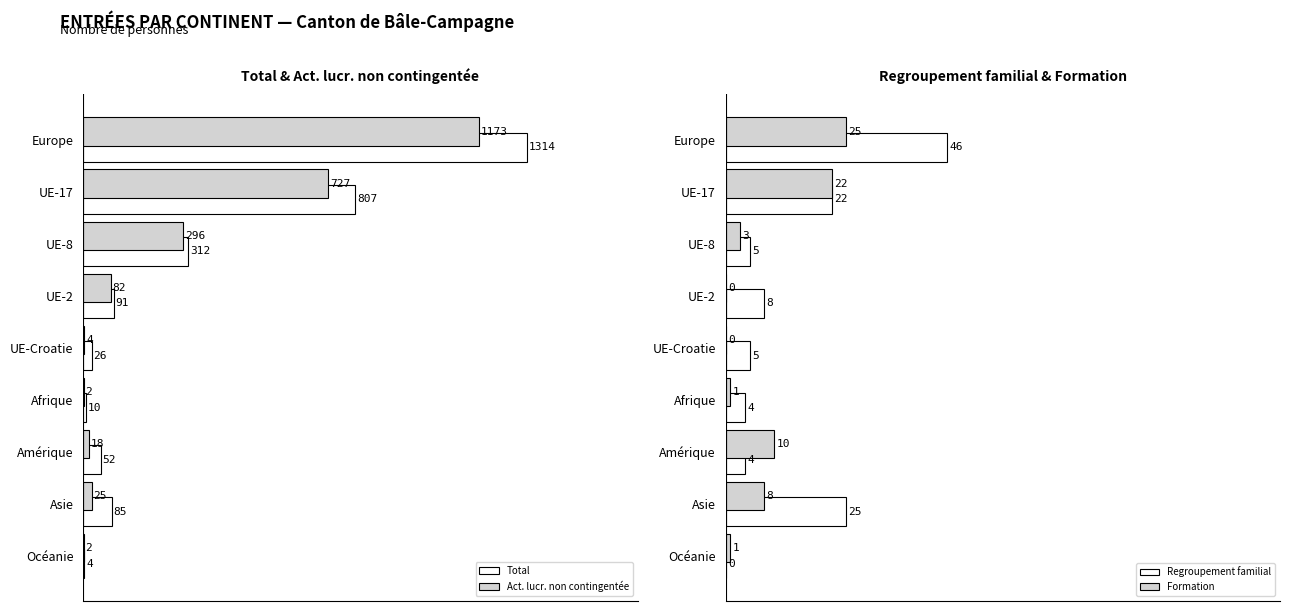

What is the difference between the maximum and minimum values in the Total series?

1310